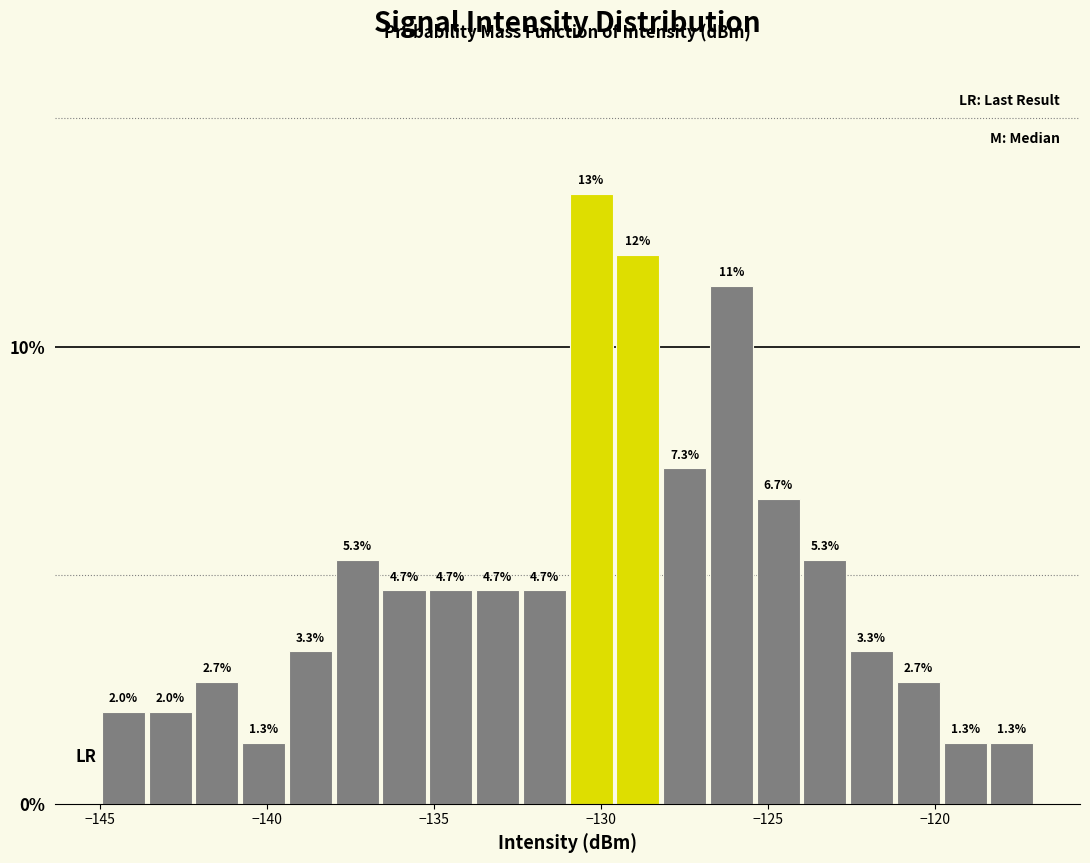

Read against the x-axis, roughly where is the centre of the tallest bar?

-130.5